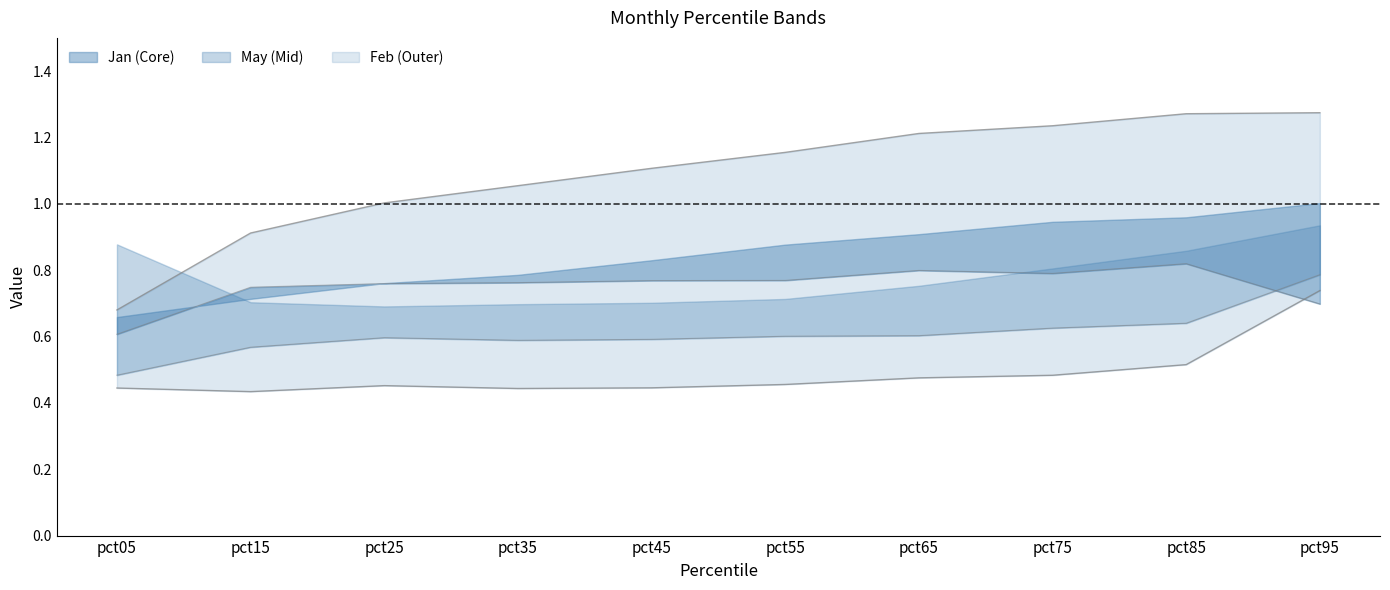

Between pct05 and pct25, which series saw the biggest shift?

Feb